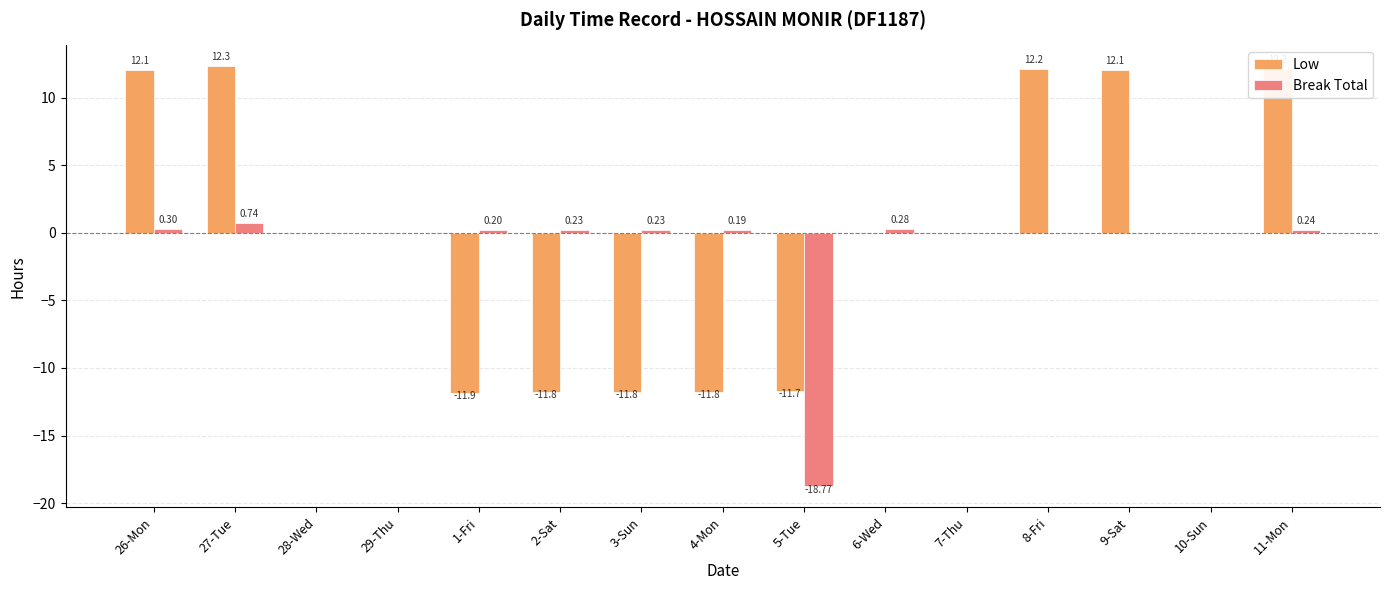

How many categories are shown in the chart?

15